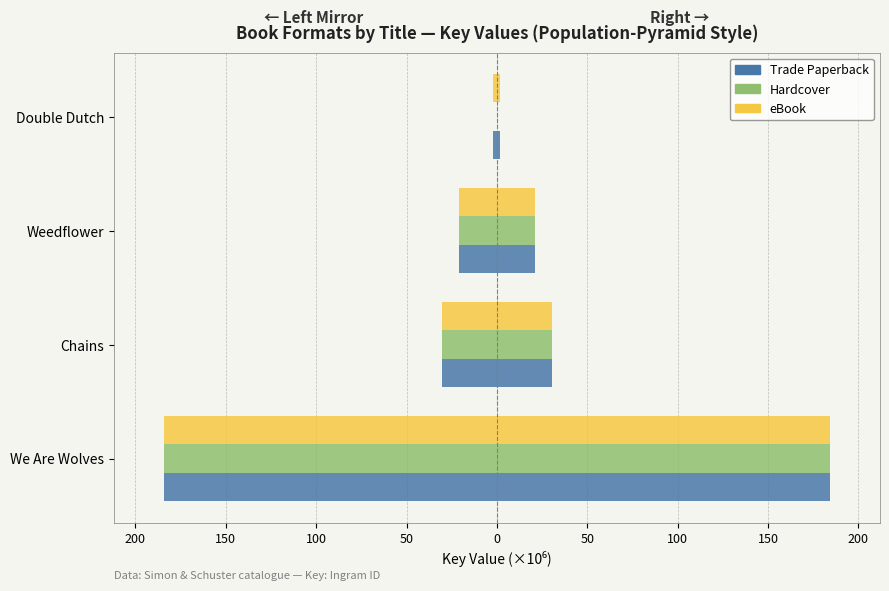

Which series changed the most between Chains and Double Dutch?

Hardcover